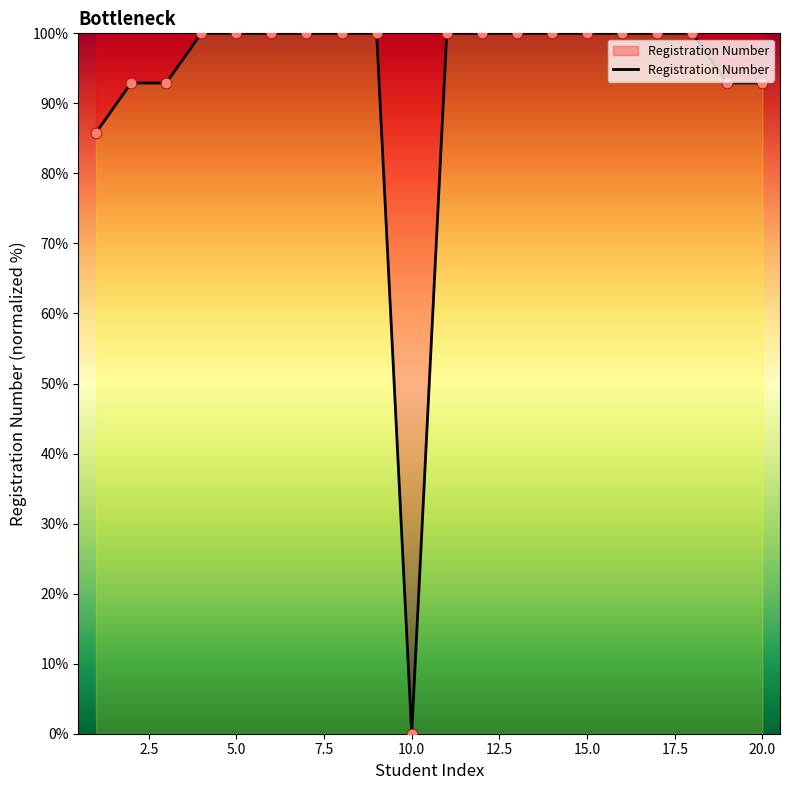

What is the difference between the maximum and minimum values?

100.0